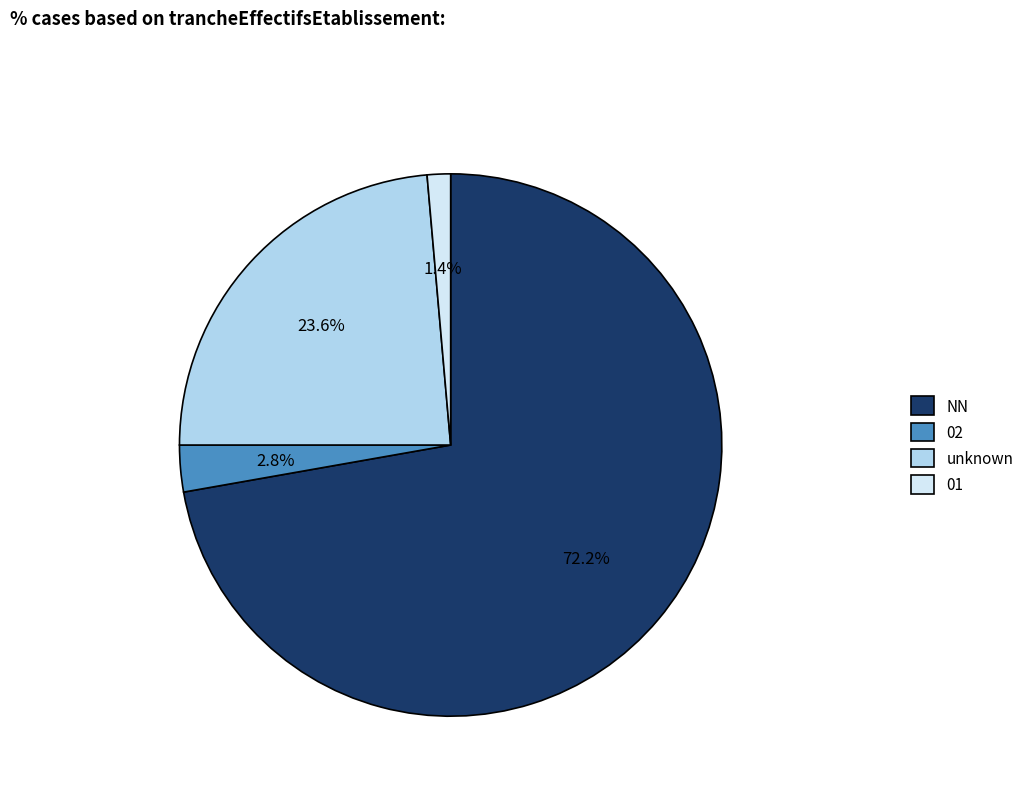

Does NN represent more than half of the total?

Yes